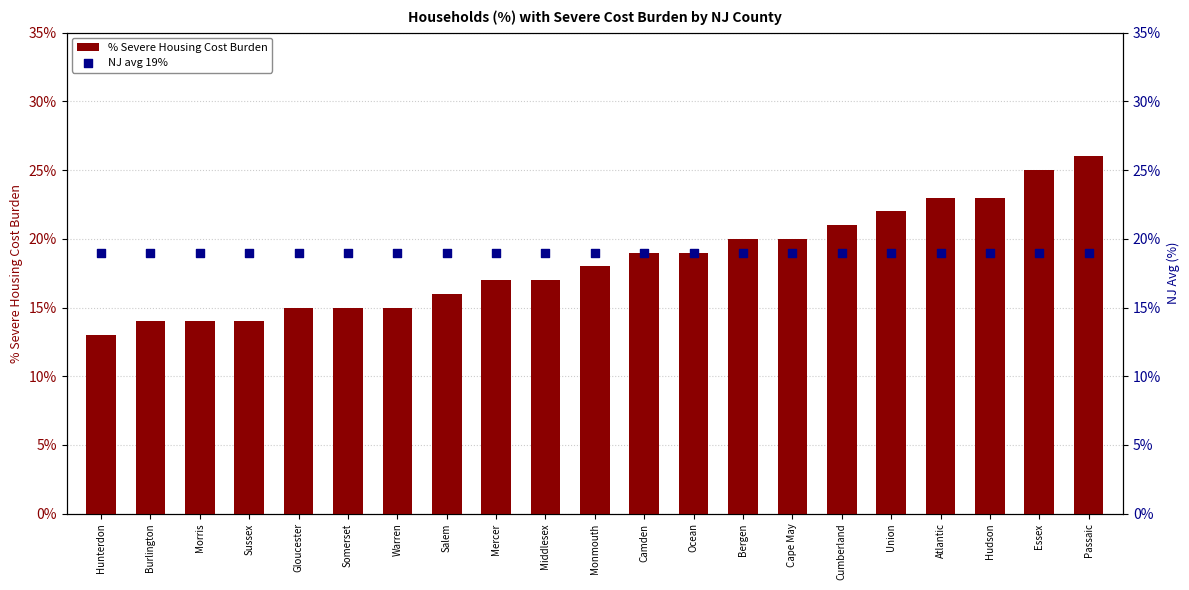

Which series has the largest Y range (max minus min)?

% Severe Housing Cost Burden